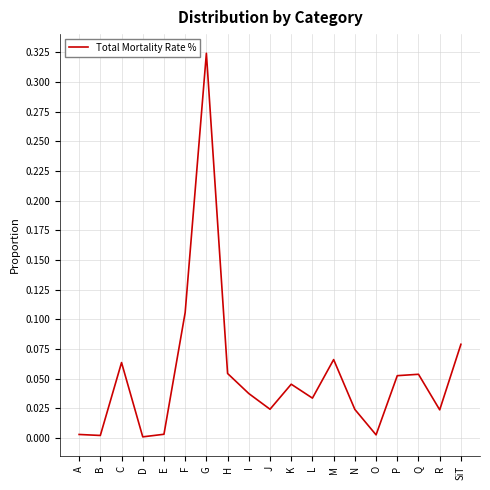

Which label corresponds to the largest value in the chart?

G